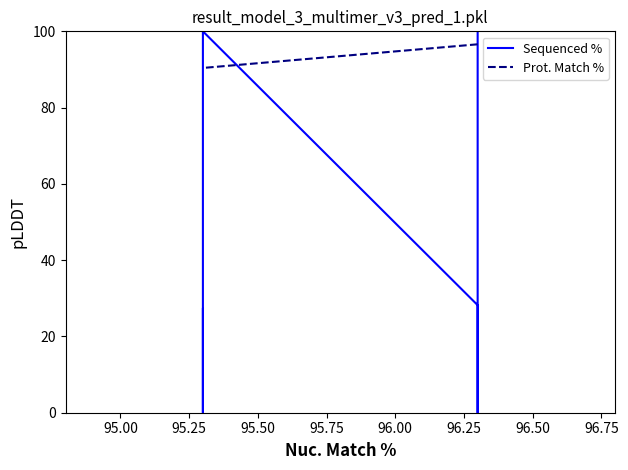

In Sequenced %, how many points are higher than both neighbors (excluding endpoints)?

1